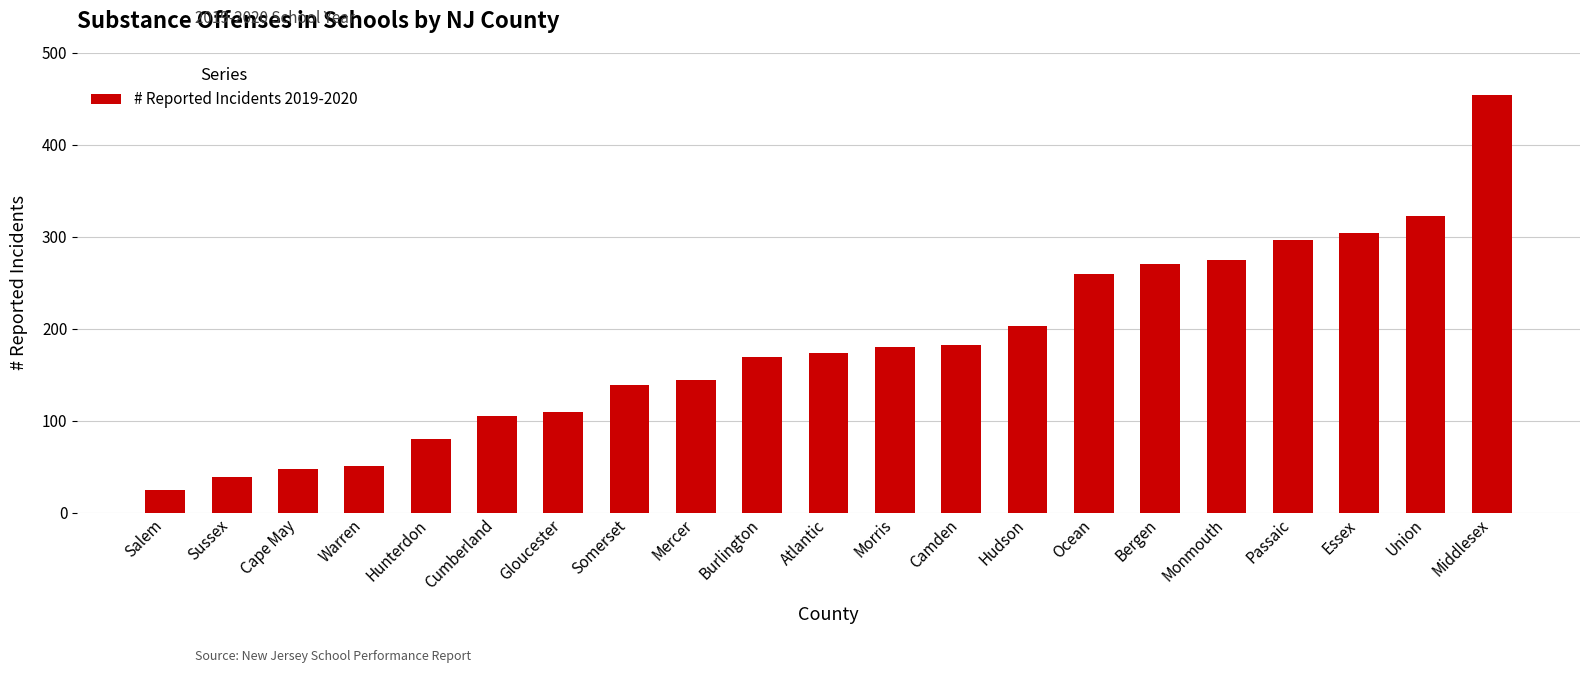

Is it true that the value at Gloucester is 169?

False